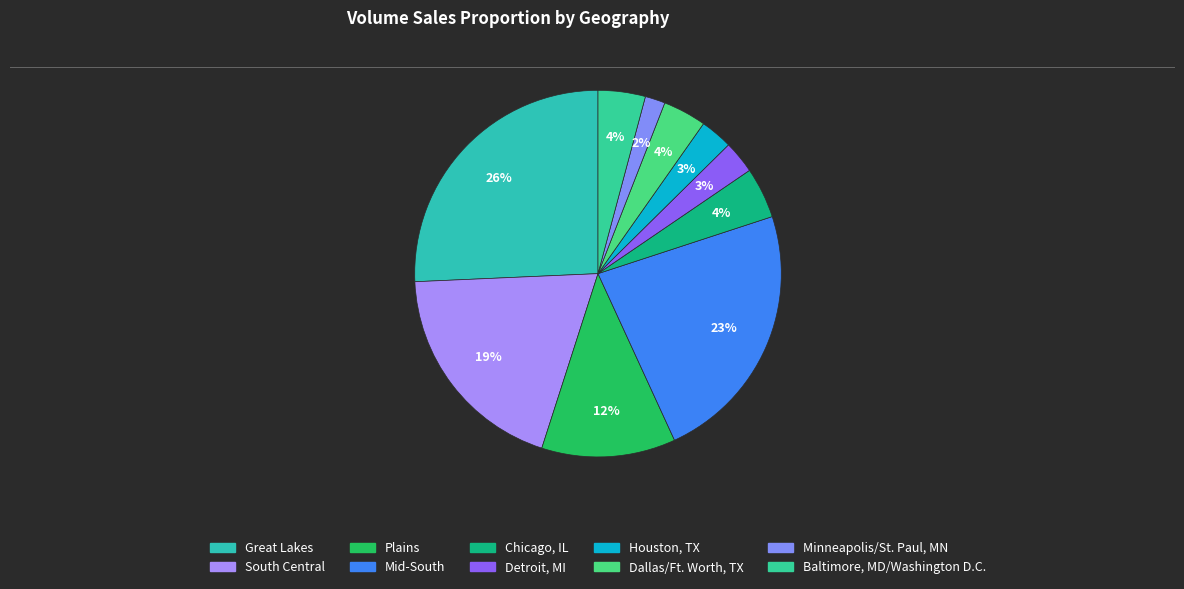

Does Great Lakes represent more than half of the total?

No